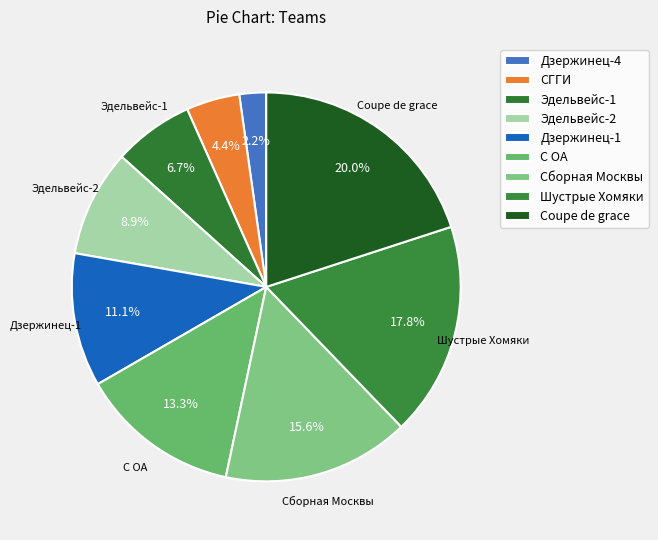

What is the change in value from Дзержинец-1 to Сборная Москвы?

+2